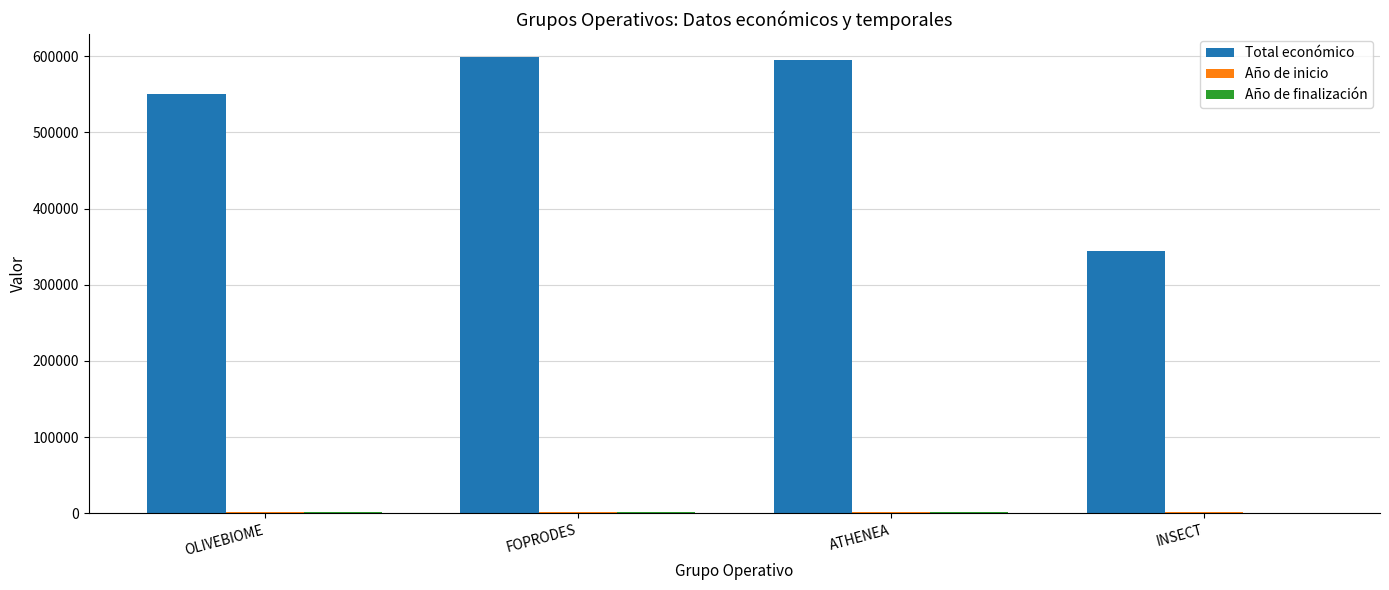

How many data points does each series have?

4